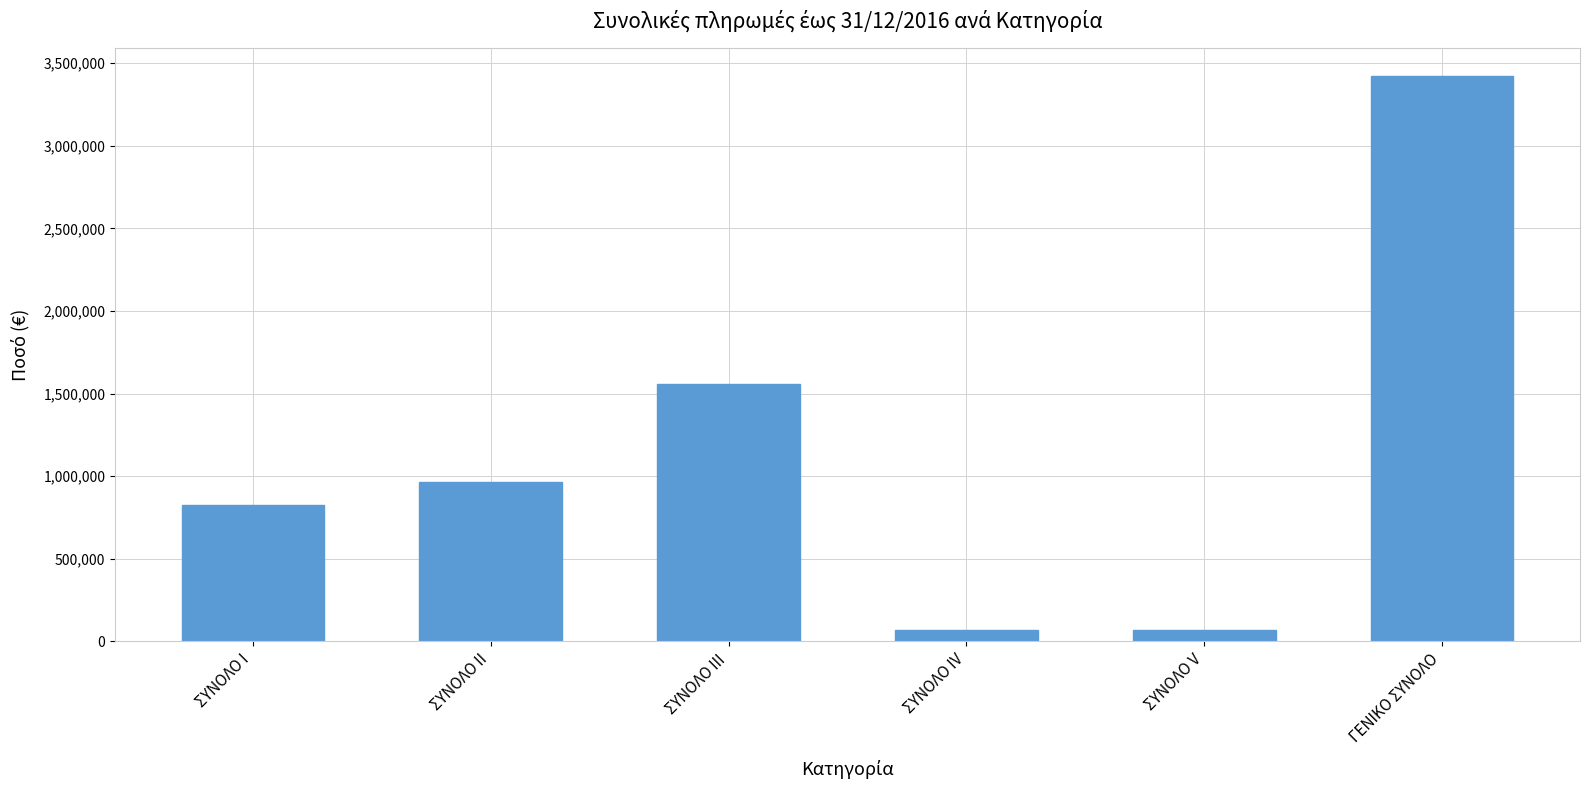

How many bars are there in total?

6